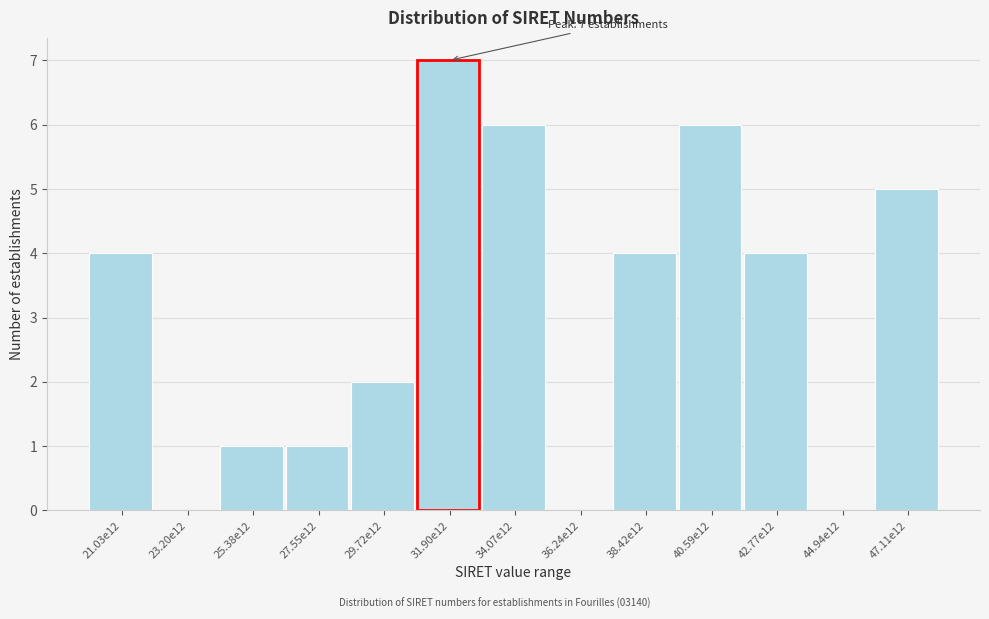

Reading left to right, extract all data points from this chart.

21.03e12=4	23.20e12=0	25.38e12=1	27.55e12=1	29.72e12=2	31.90e12=7	34.07e12=6	36.24e12=0	38.42e12=4	40.59e12=6	42.77e12=4	44.94e12=0	47.11e12=5